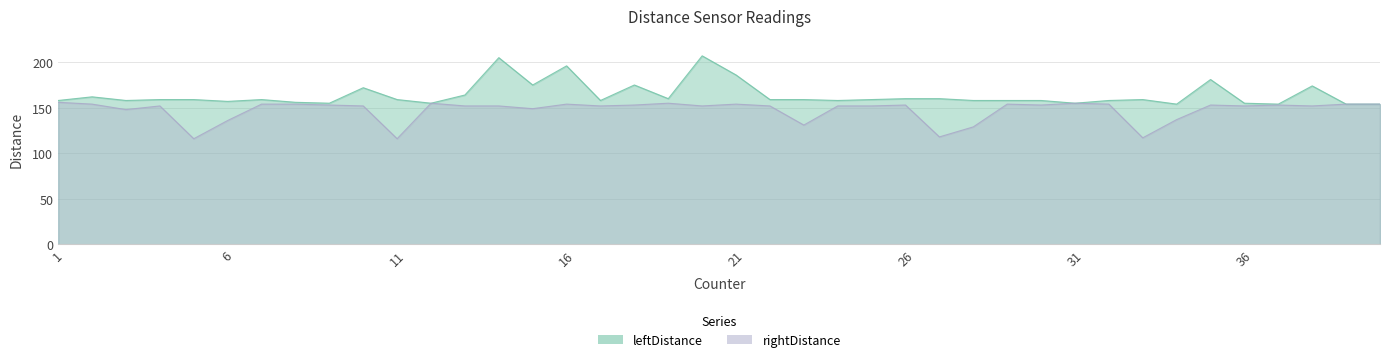

What is the difference between the leftDistance values at 10 and 40?

18